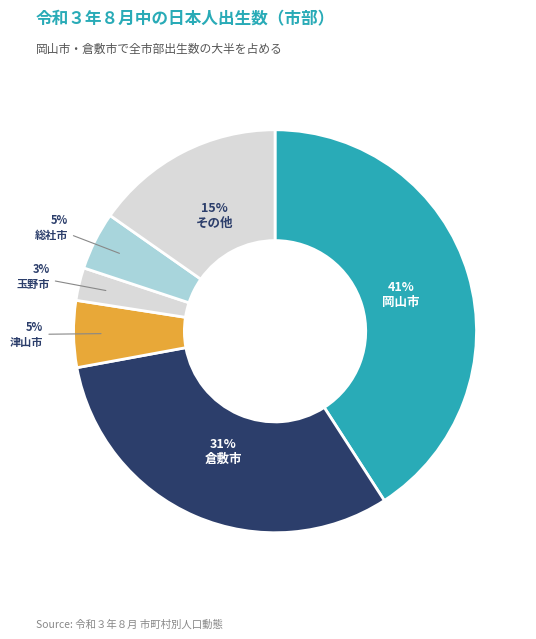

Count the number of slices in the pie.

6